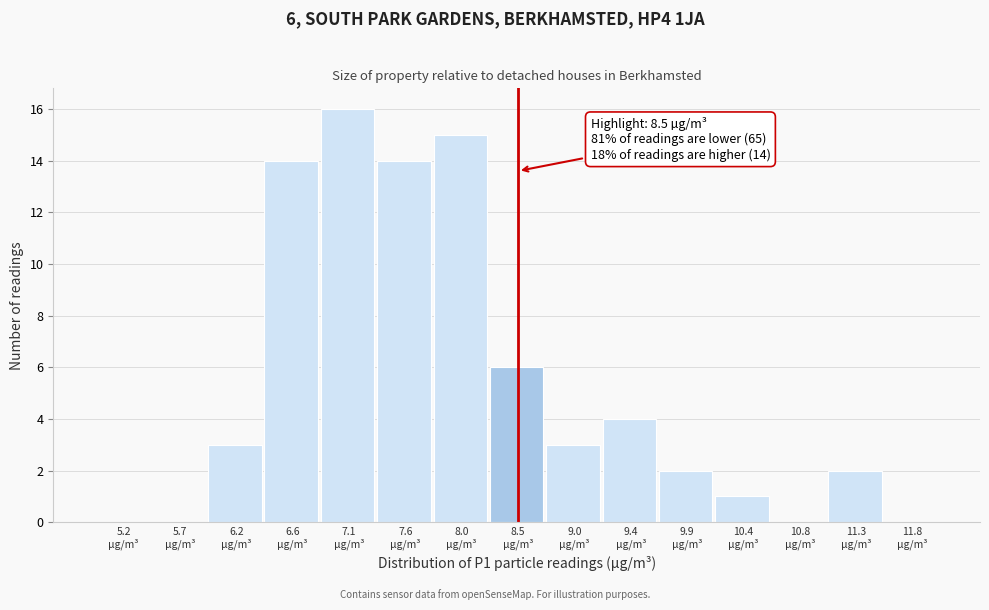

Over which range of the x-axis is the bar tallest?

6.85 to 7.35